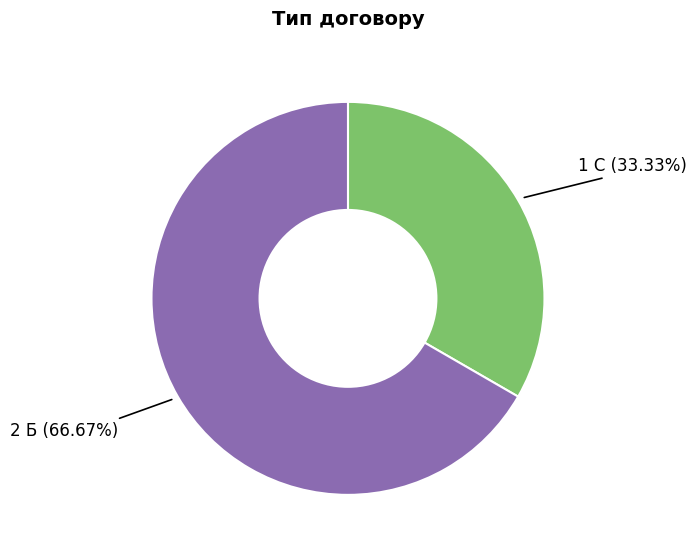

Does any single category account for the majority?

Yes